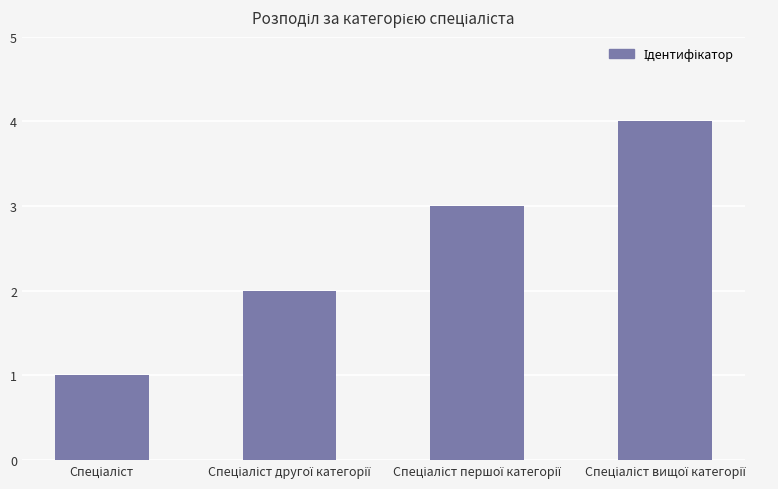

What is the sum of all values?

10